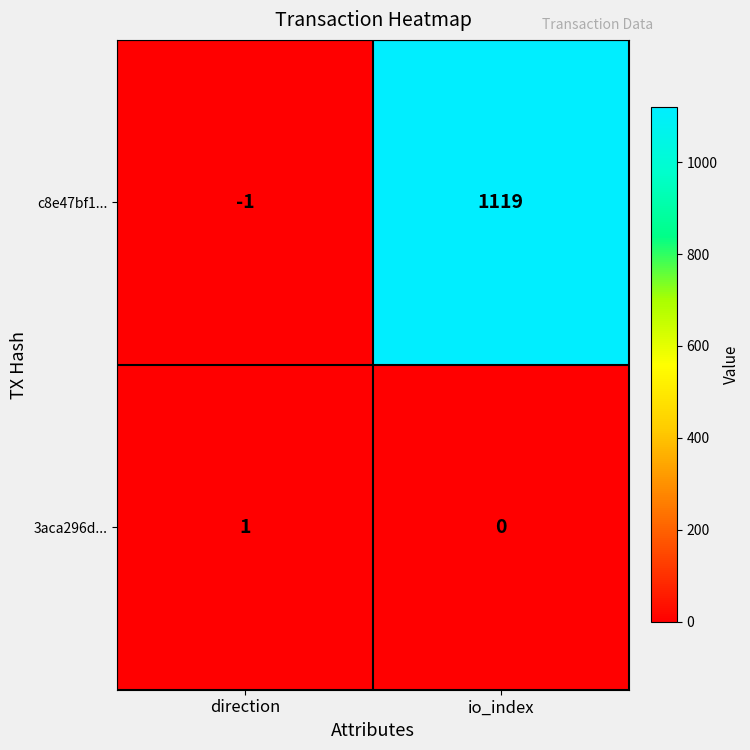

Which category has the highest value across all series?

io_index